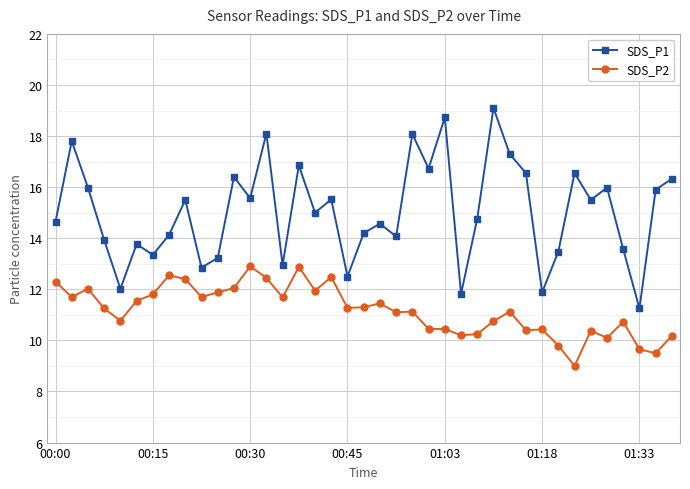

Rank the series by their average value, from lowest to highest.

SDS_P2, SDS_P1